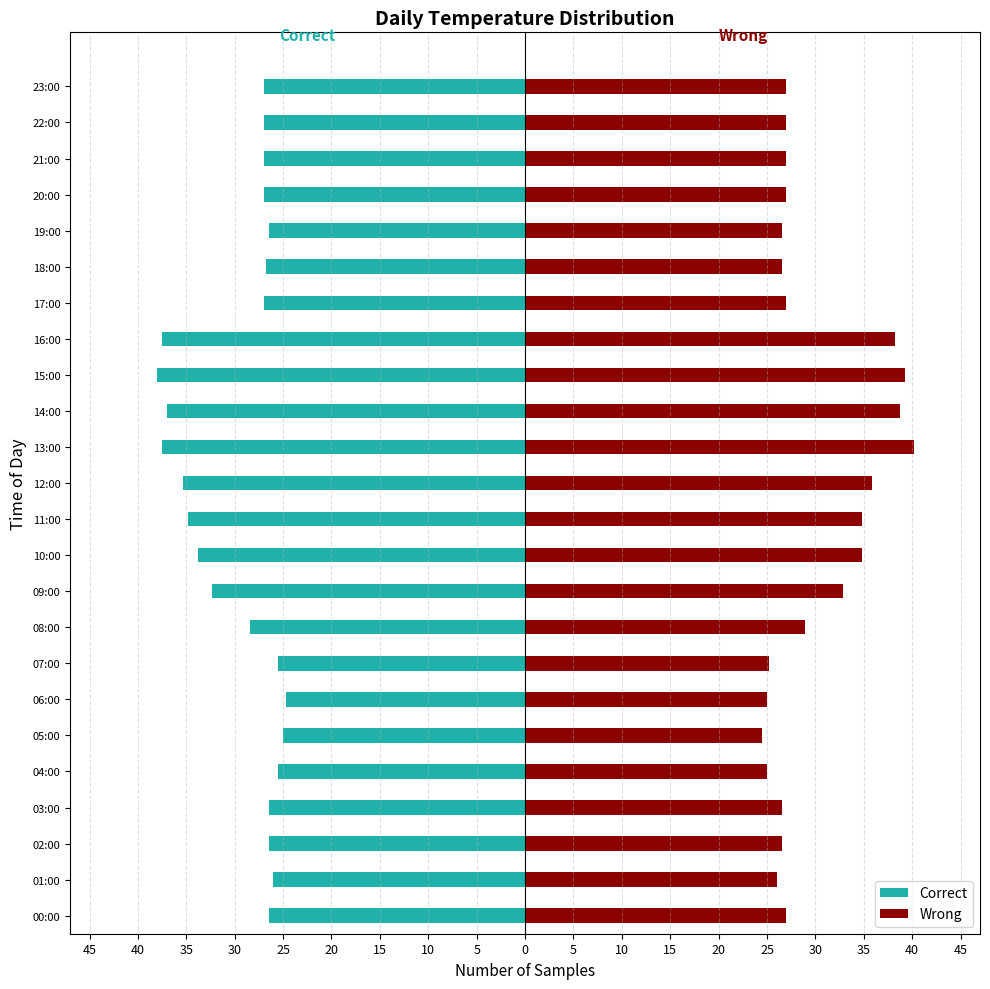

What is the greatest value displayed?

40.2